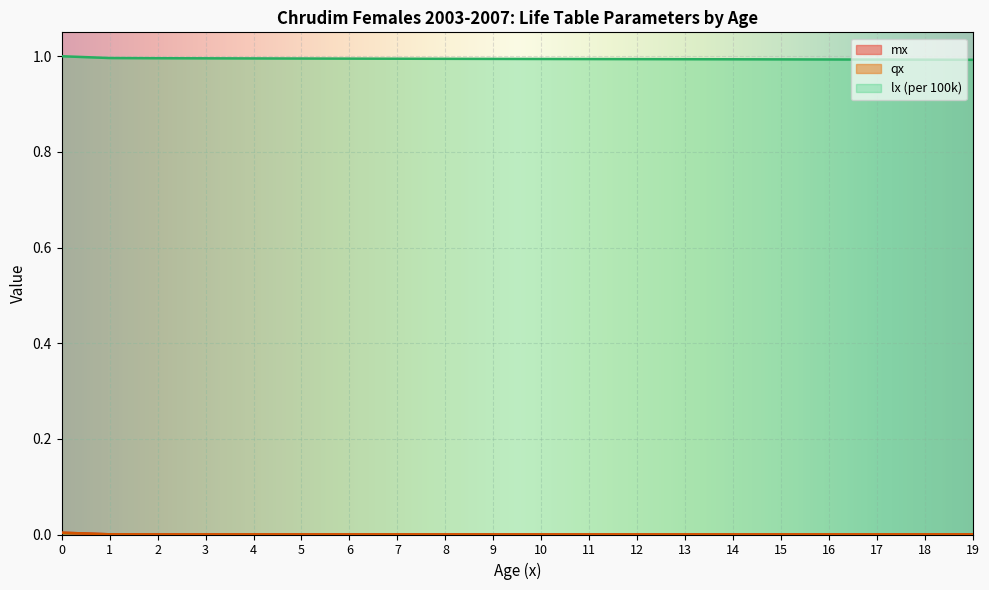

True or false: mx and lx (per 100k) cross at least once.

False